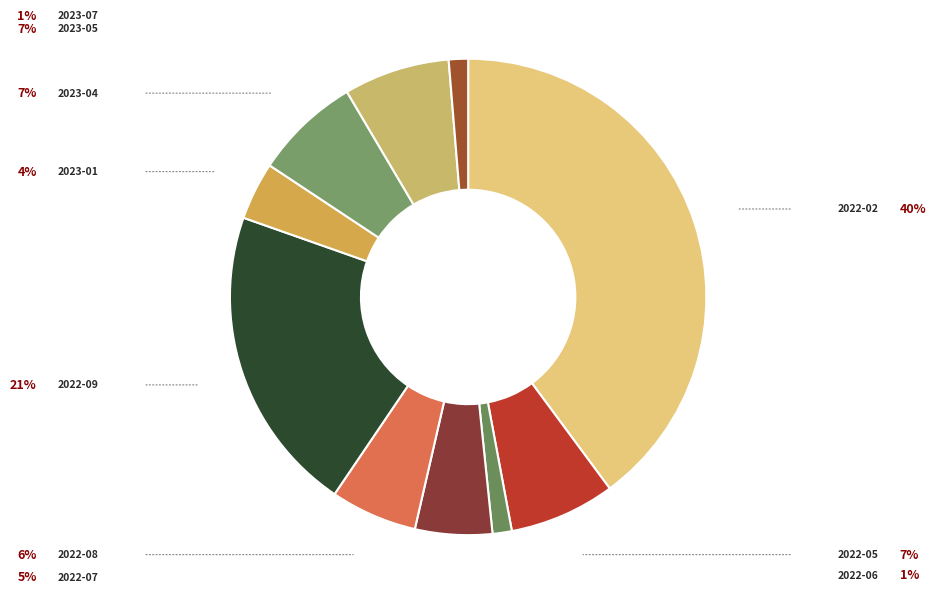

How many segments does this pie chart have?

10